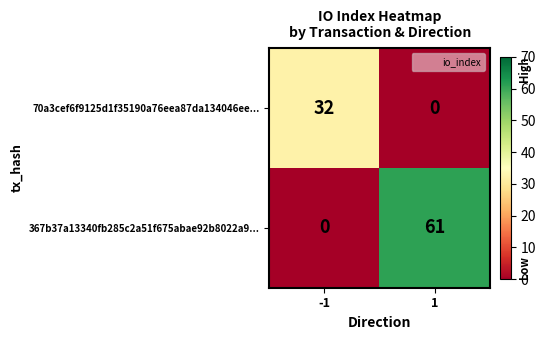

What is the spread (max minus min) of values at -1?

32